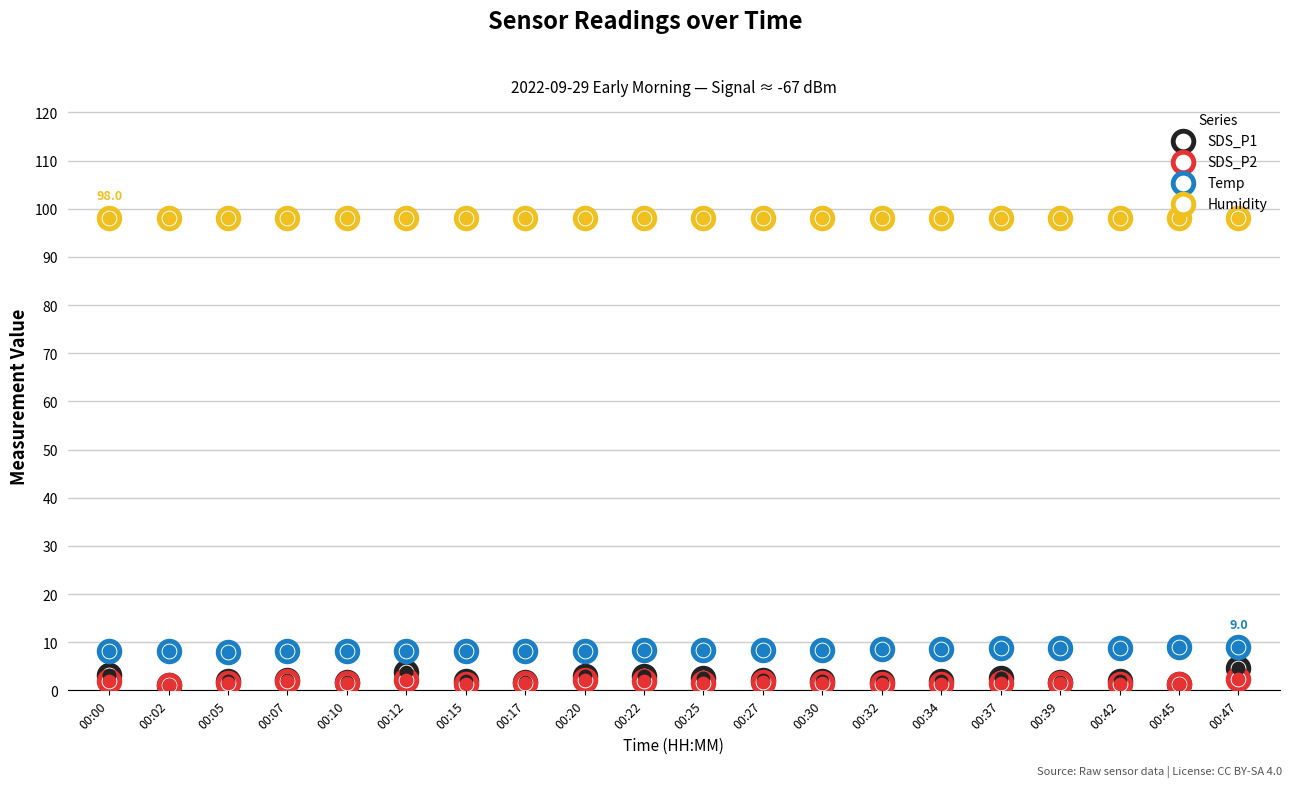

Which series has the largest total across all categories?

Humidity